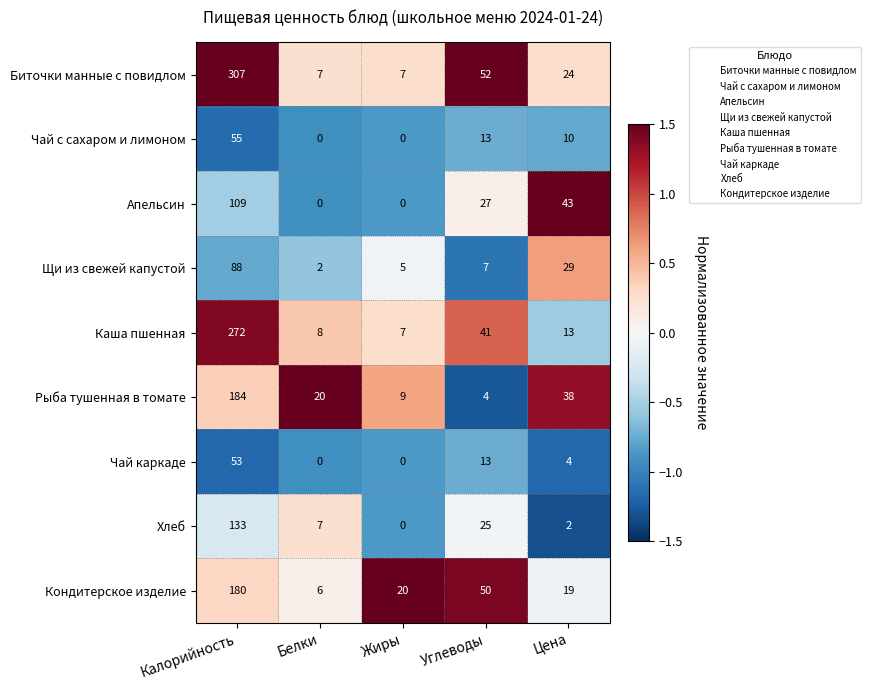

Which category has the highest value in the Рыба тушенная в томате series?

Калорийность